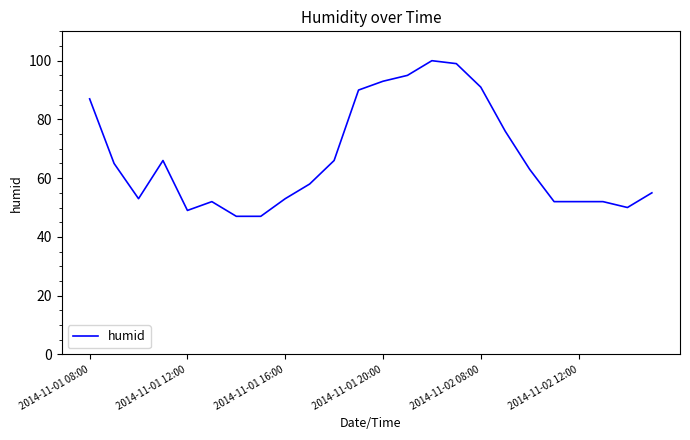

What is the difference between the maximum and minimum values?

53